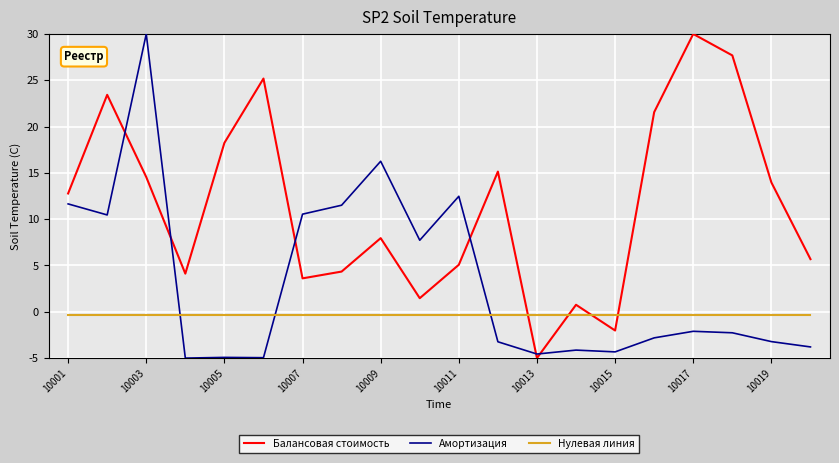

What is the difference between the second highest and second lowest values in the Амортизация series?

21.2